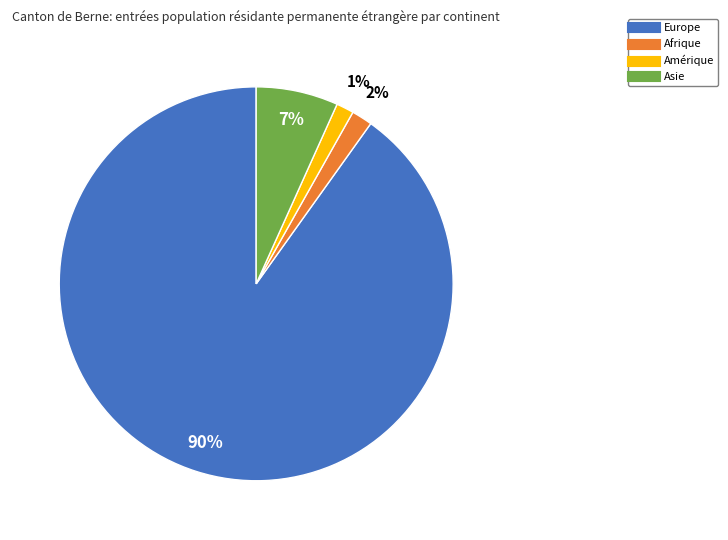

What percentage is the Afrique slice, to the nearest percent?

2%